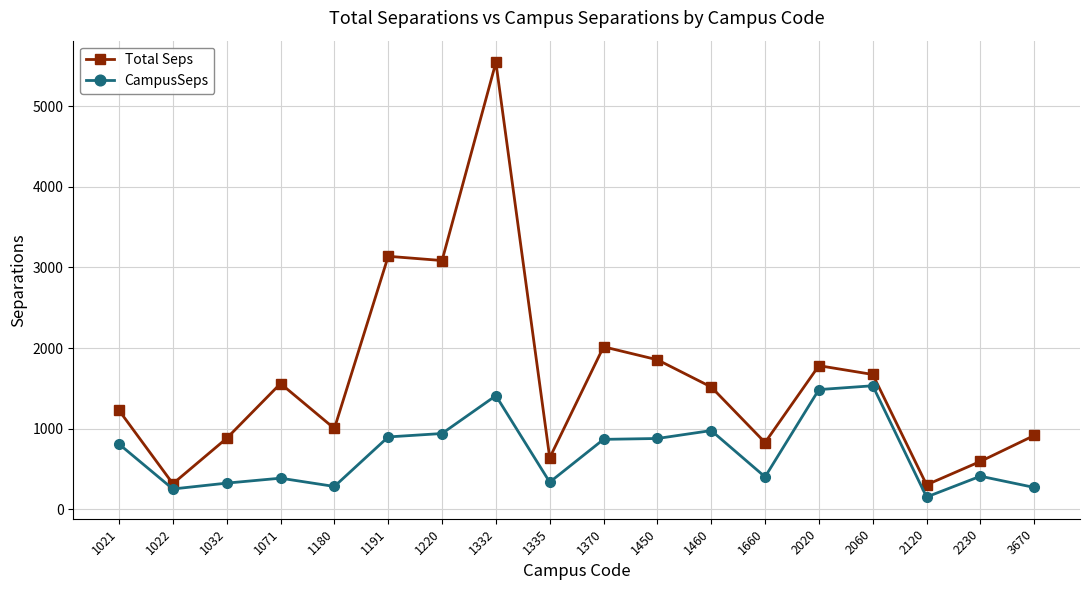

How many distinct data groups are displayed?

2